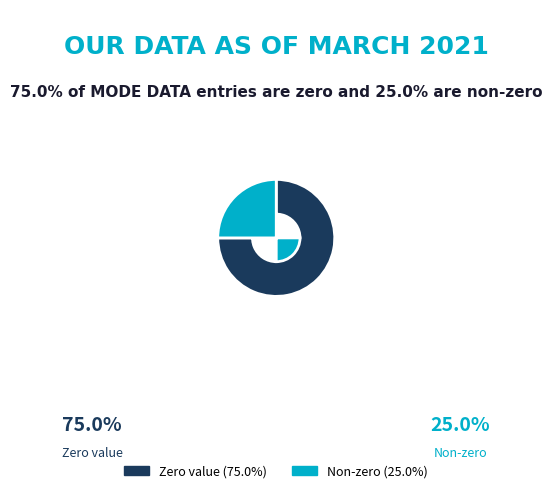

What is the ratio of the value at Non-zero (25.0%) to the value at Zero value (75.0%)?

0.3